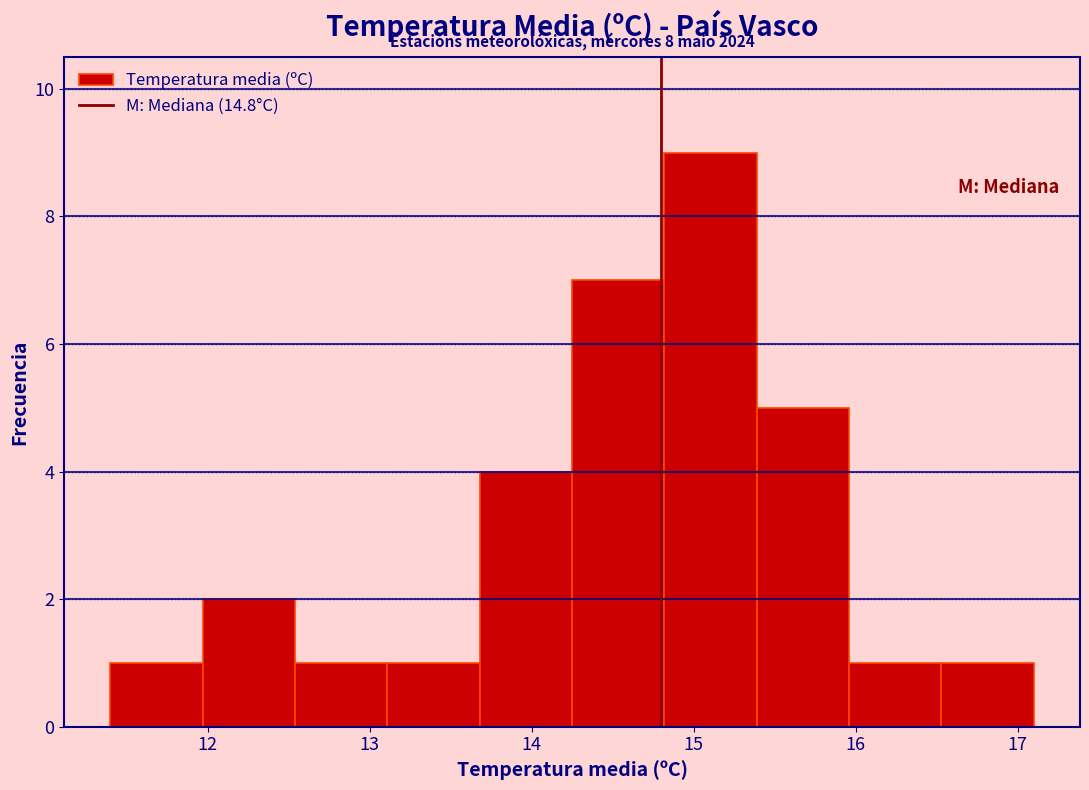

Which range on the x-axis has the tallest bar?

14.82 to 15.39